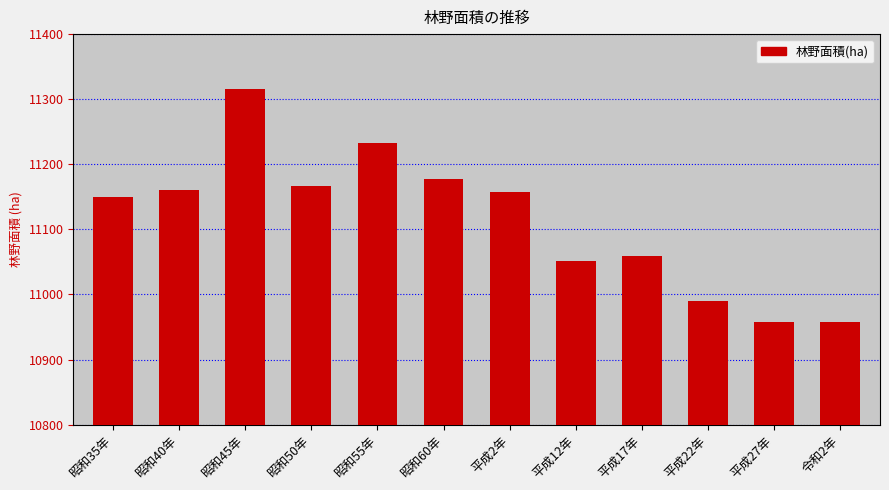

What is the sum of all values?

133375